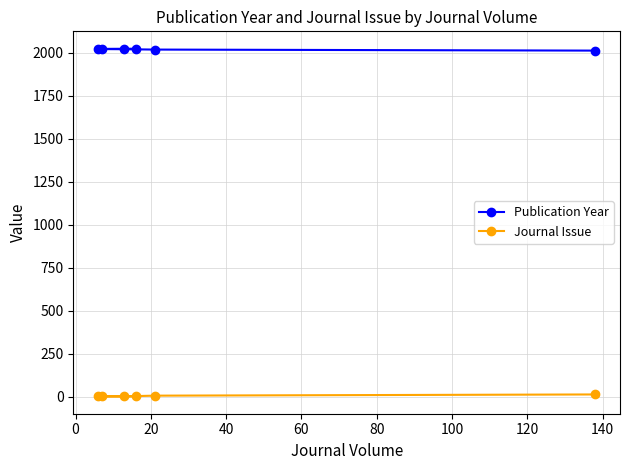

What is the sum of all Journal Issue values?

21